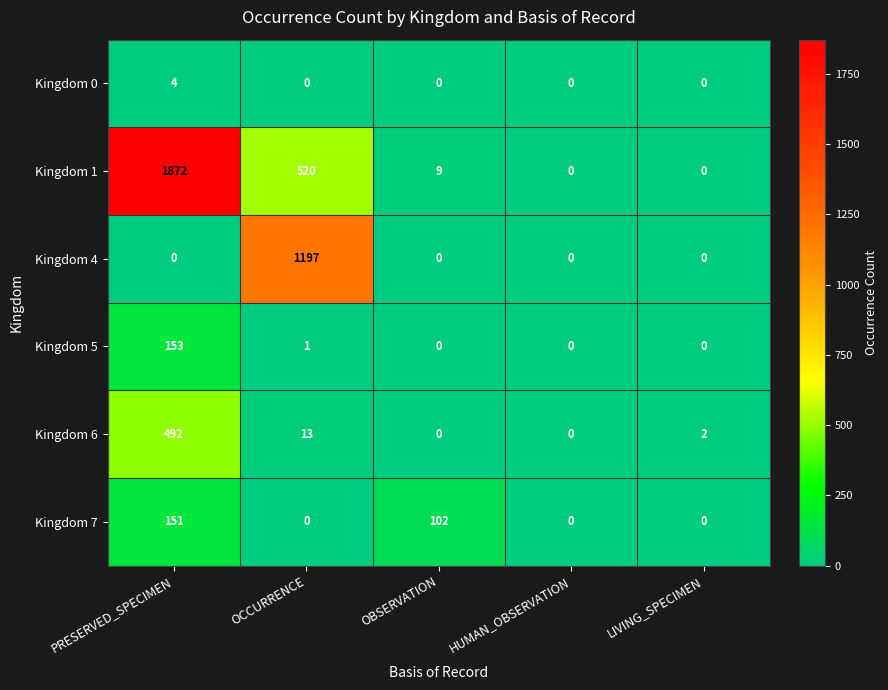

Is it true that Kingdom 7 equals 57 at HUMAN_OBSERVATION?

False